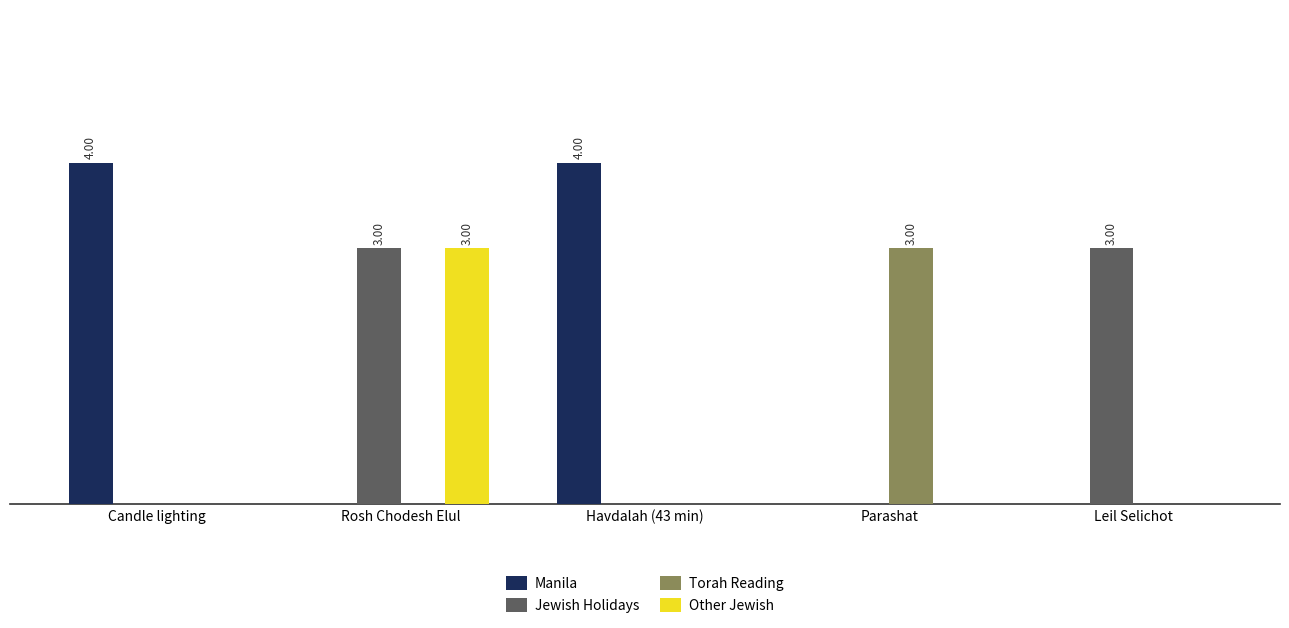

What are all the series names shown in the legend?

Manila, Jewish Holidays, Torah Reading, Other Jewish